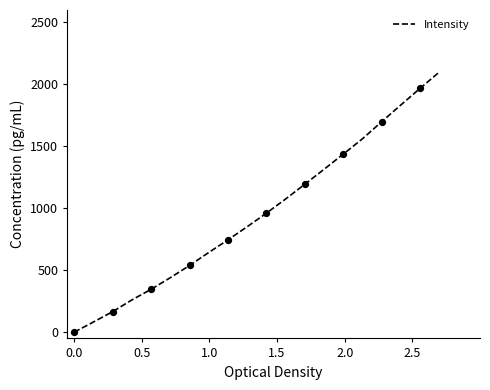

What is the maximum value shown in the chart?

2100.0